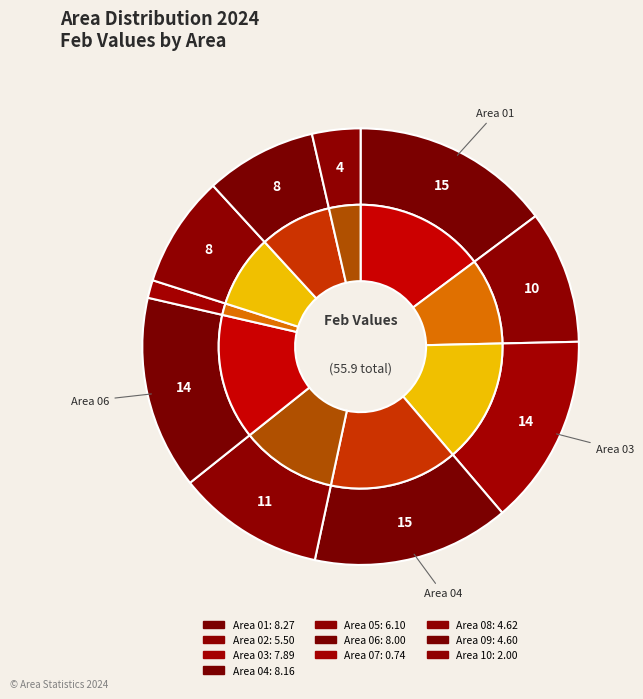

What percentage do Area 04 and Area 06 together represent?

28.9%